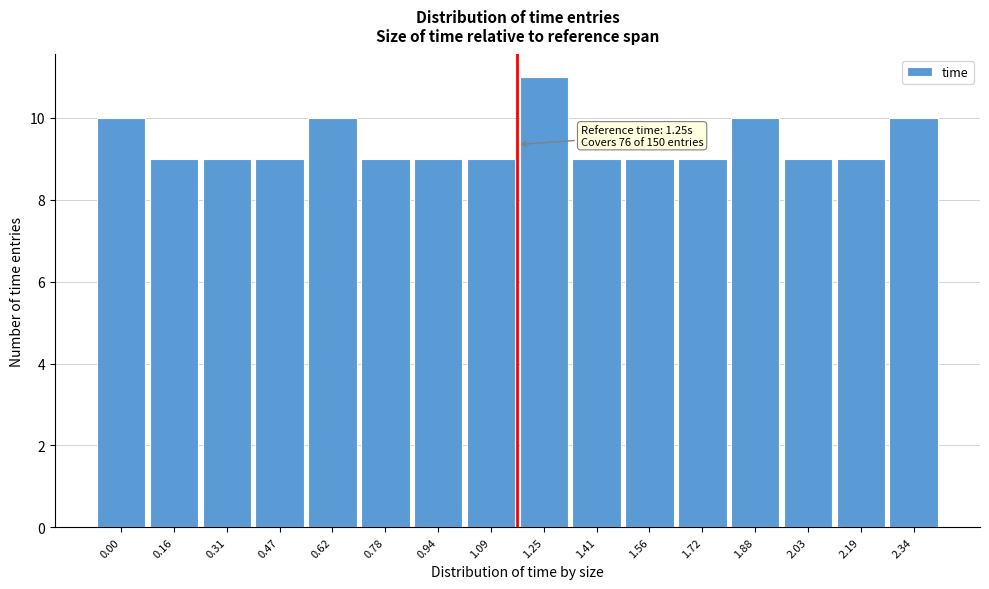

Reading left to right, what are all the values shown in this chart?

10	9	9	9	10	9	9	9	11	9	9	9	10	9	9	10